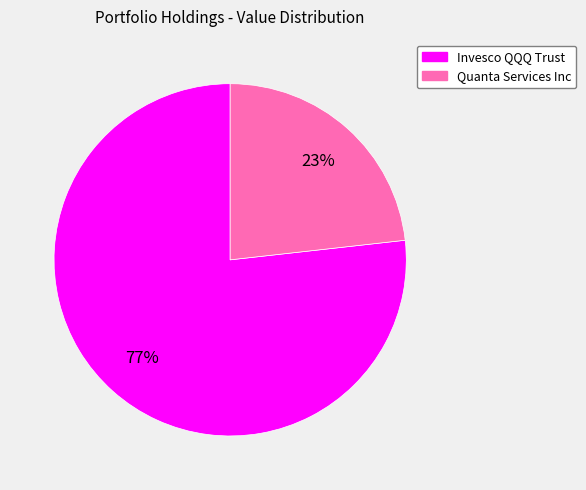

How many slices are in this pie chart?

2